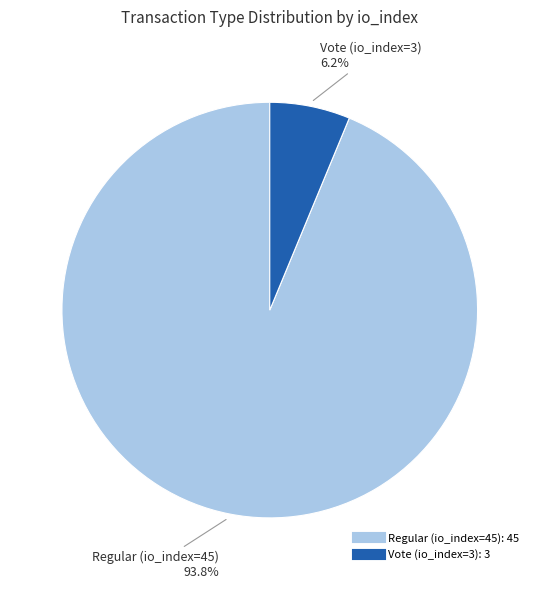

How many segments does this pie chart have?

2